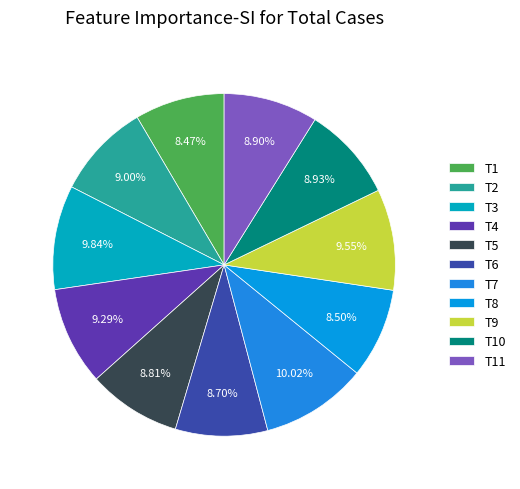

Is it true that T4 is 9% of the pie?

True